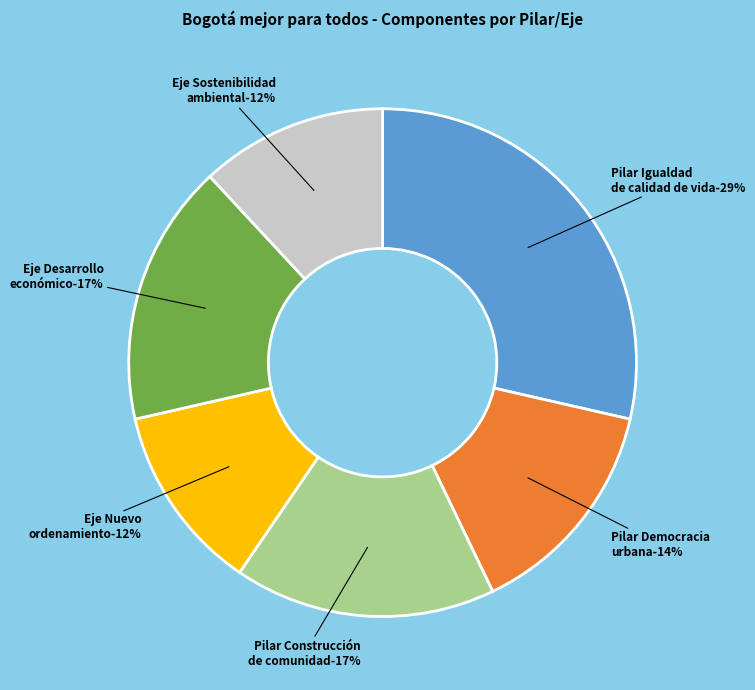

To the nearest percent, what portion does Pilar Igualdad de calidad de vida represent?

29%